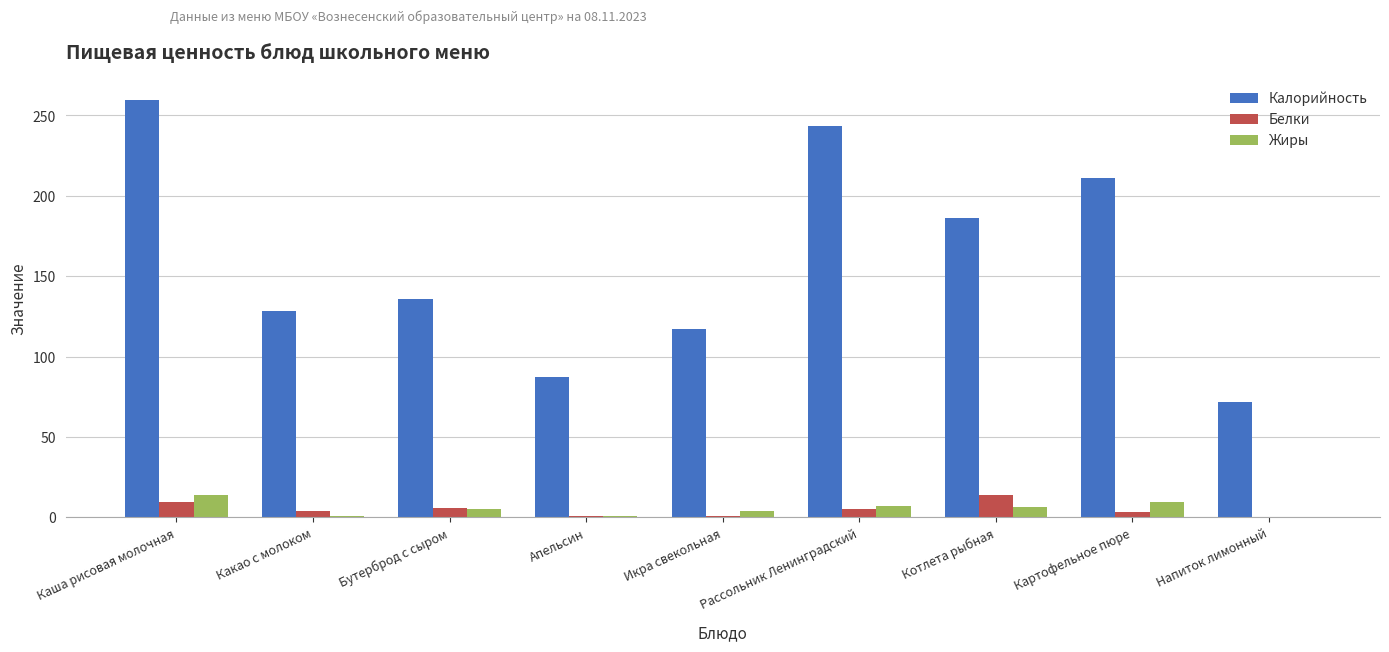

Which label corresponds to the largest value in the chart?

Каша рисовая молочная